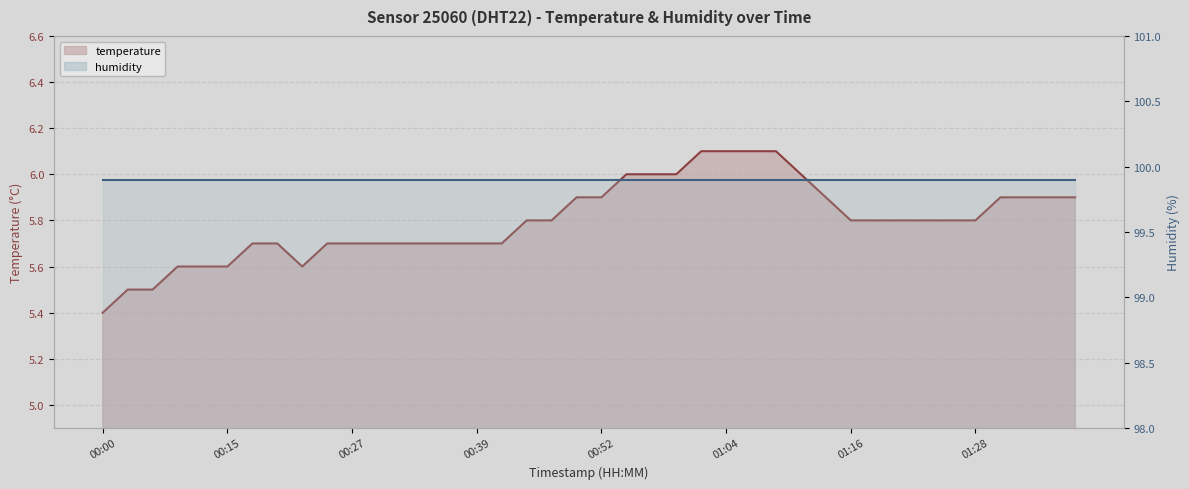

Reading right to left, what are all the values shown in this chart?

5.9	5.9	5.9	5.9	5.8	5.8	5.8	5.8	5.8	5.8	5.9	6.0	6.1	6.1	6.1	6.1	6.0	6.0	6.0	5.9	5.9	5.8	5.8	5.7	5.7	5.7	5.7	5.7	5.7	5.7	5.7	5.6	5.7	5.7	5.6	5.6	5.6	5.5	5.5	5.4